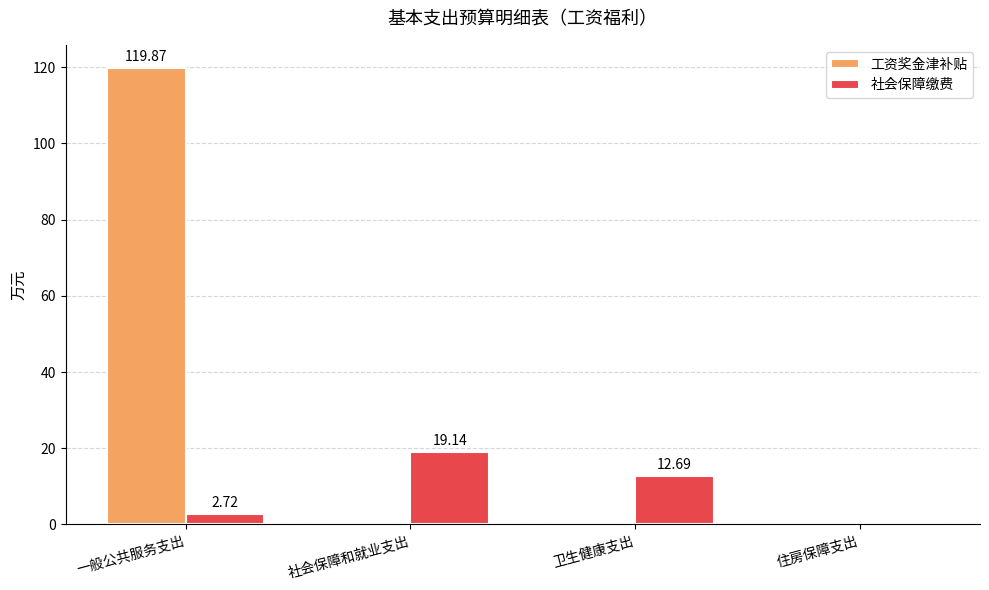

Where is 社会保障缴费 nearest to the value 9?

卫生健康支出